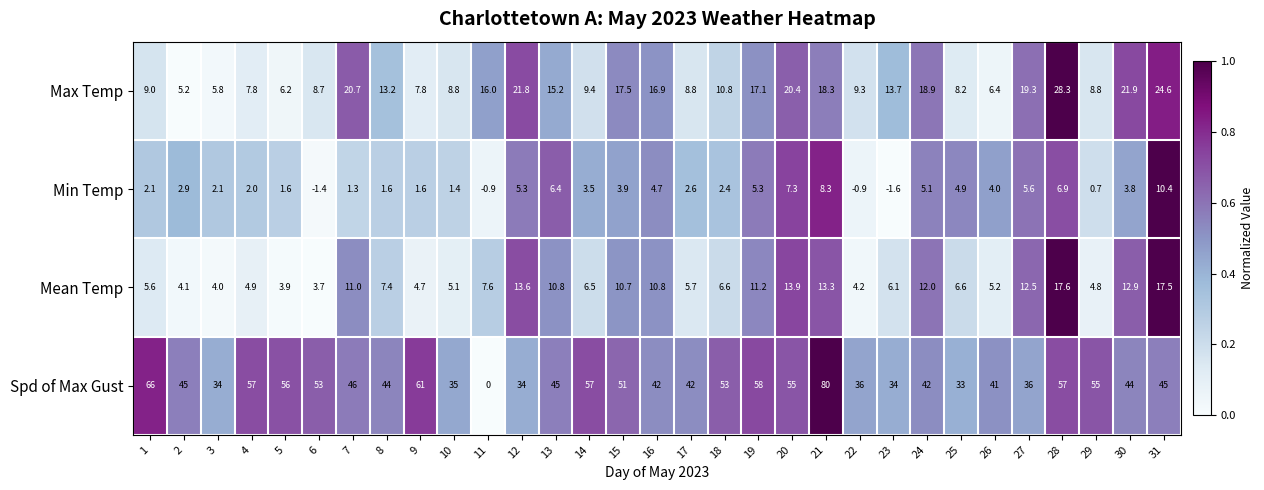

At which label is Max Temp closest to 16?

11